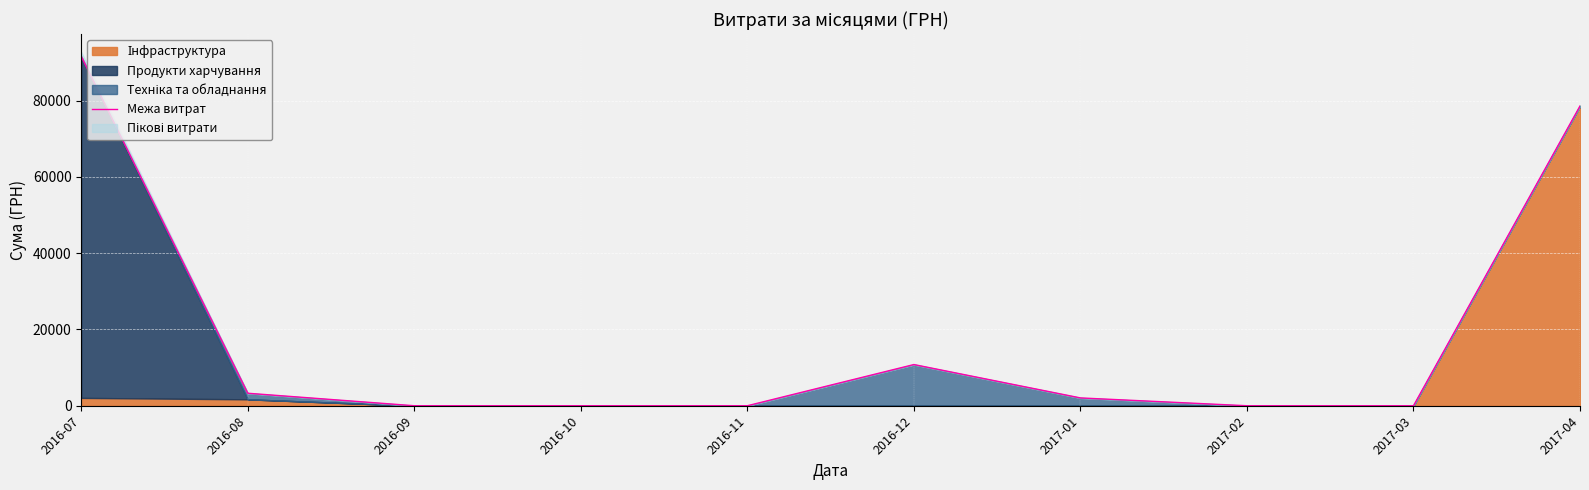

The chart shows a value of 0.0 at 2017-03. True or false?

True